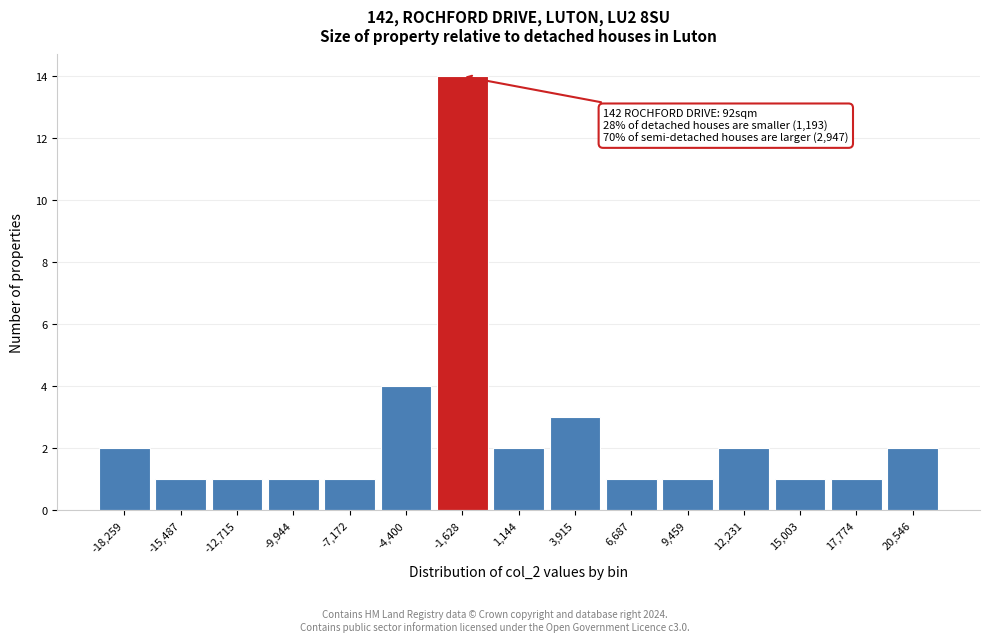

Reading left to right, what are all the values shown in this chart?

2	1	1	1	1	4	14	2	3	1	1	2	1	1	2